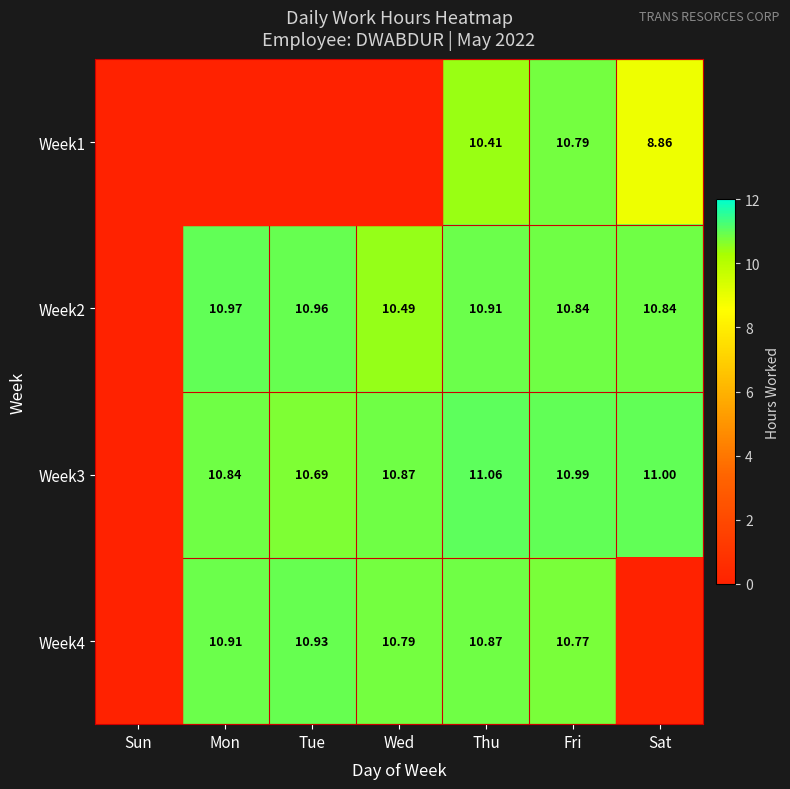

Is the value of Week2 at Thu greater than the value of Week3 at Mon?

Yes